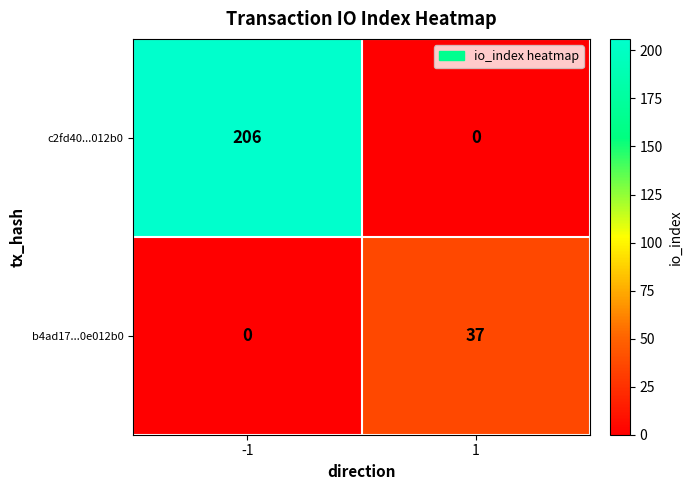

What is the greatest value displayed?

206